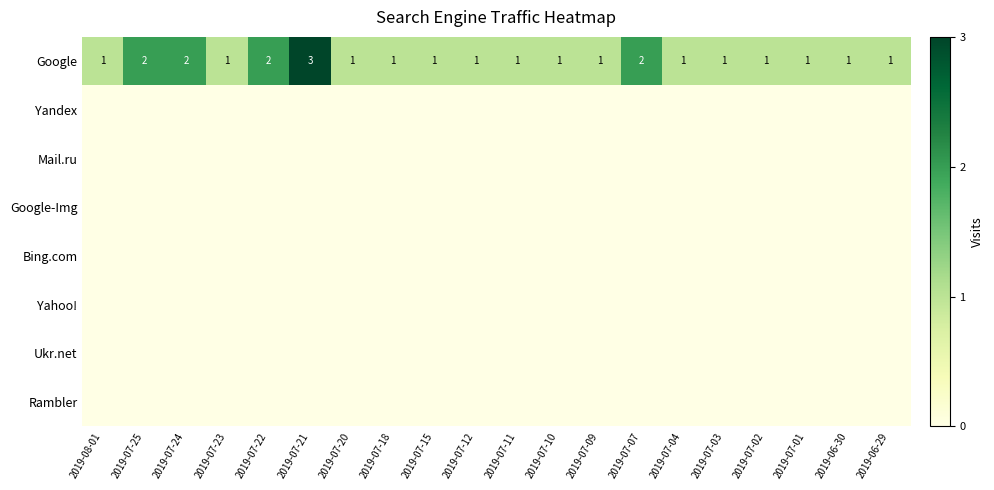

What is the maximum value for Google?

3